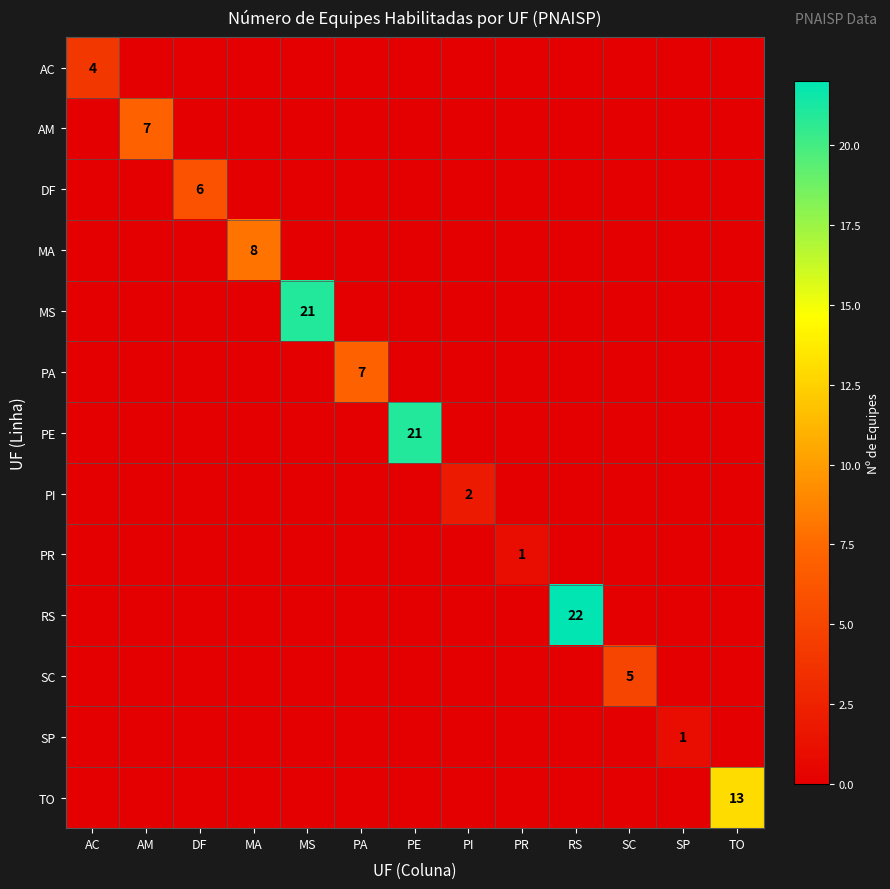

What is the sum of all AC values?

4